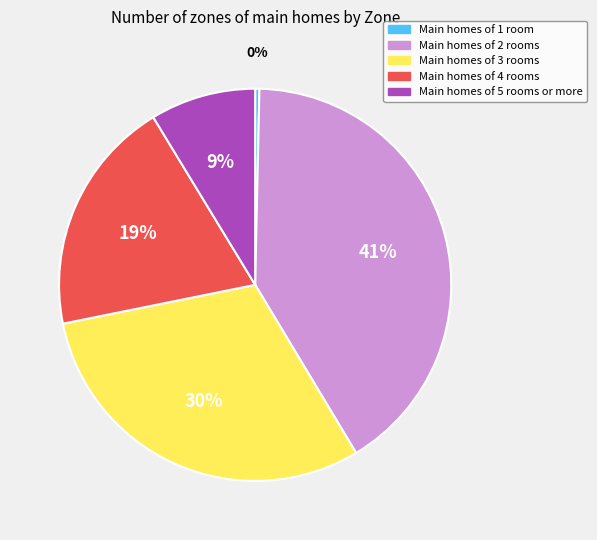

Does any single category account for the majority?

No